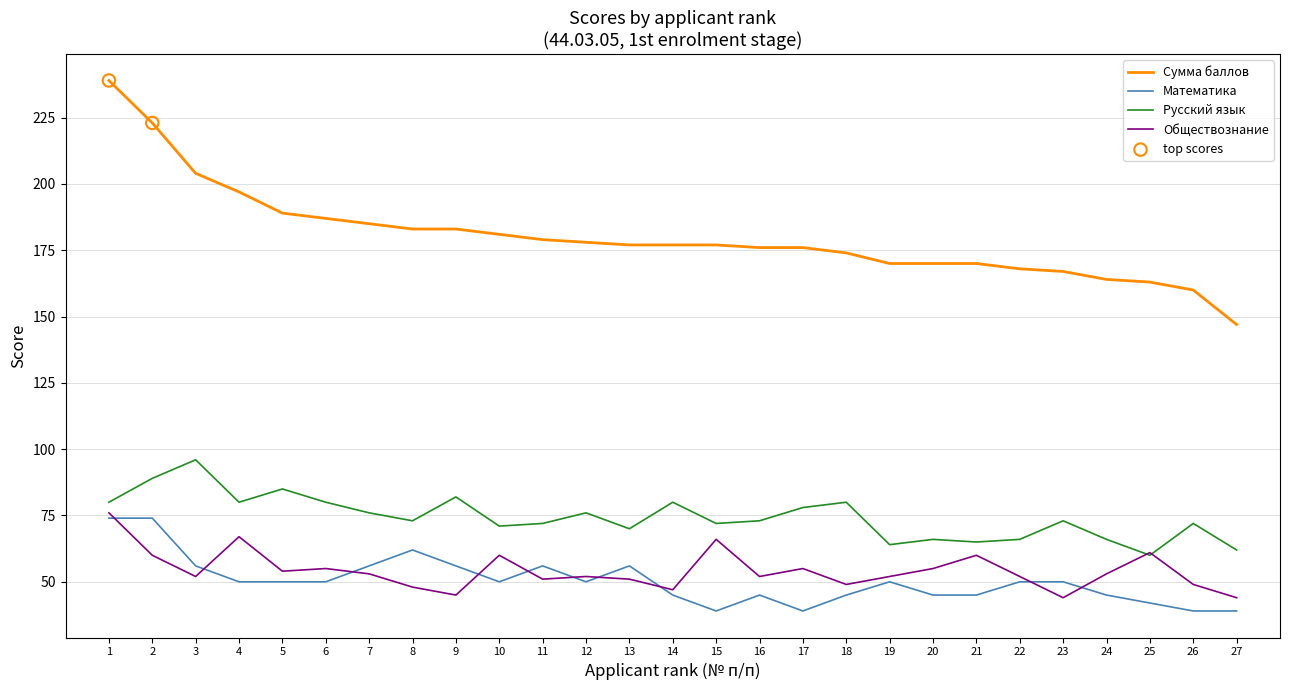

At how many categories does at least one series exceed 88?

27